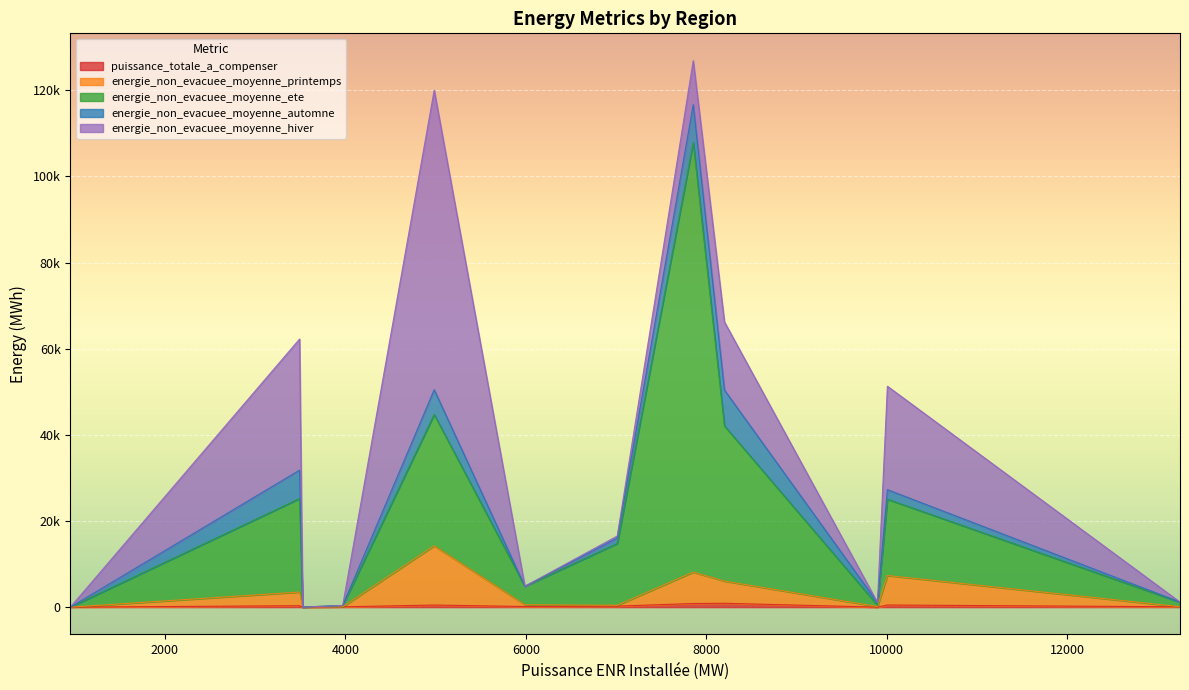

The value of energie_non_evacuee_moyenne_ete at NORMANDIE is 303. True or false?

True